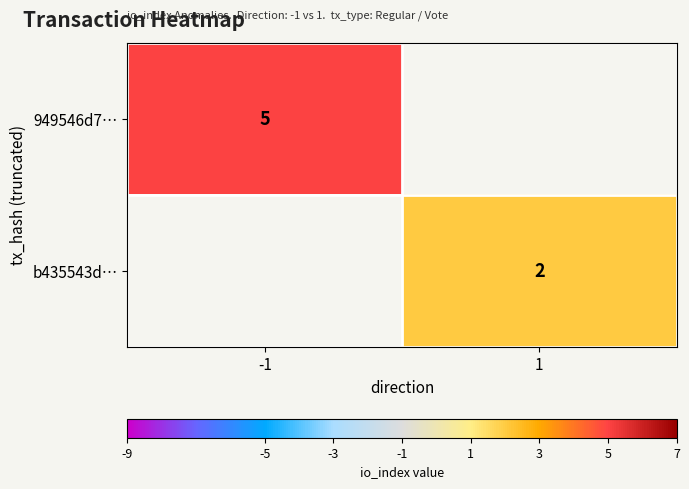

The b435543d… series shows 2 at 1. True or false?

True